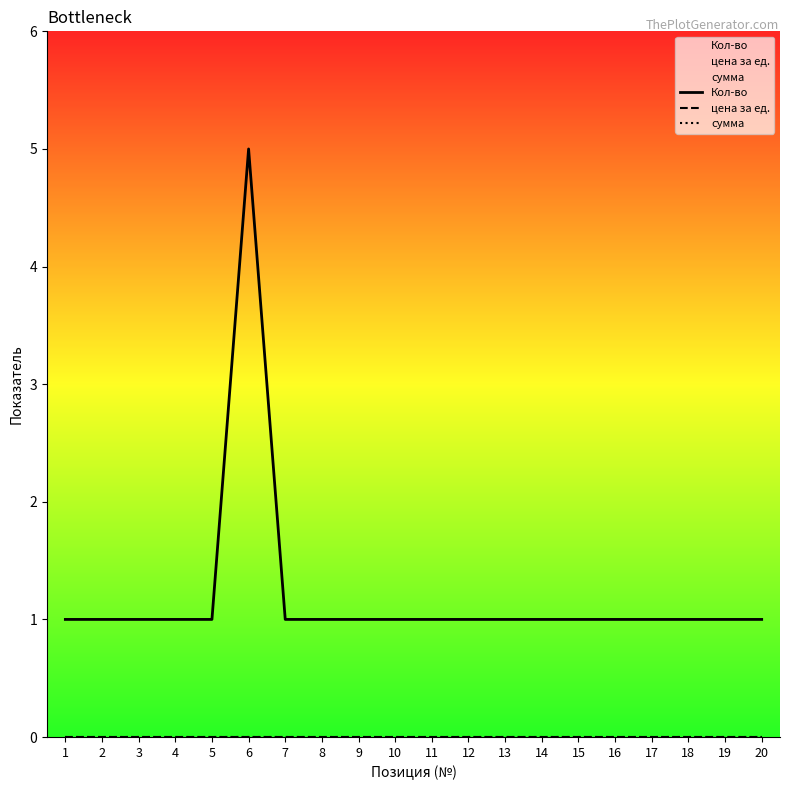

Reading left to right, extract all data points from this chart.

Кол-во: 1=1	2=1	3=1	4=1	5=1	6=5	7=1	8=1	9=1	10=1	11=1	12=1	13=1	14=1	15=1	16=1	17=1	18=1	19=1	20=1
цена за ед.: 1=0	2=0	3=0	4=0	5=0	6=0	7=0	8=0	9=0	10=0	11=0	12=0	13=0	14=0	15=0	16=0	17=0	18=0	19=0	20=0
сумма: 1=0	2=0	3=0	4=0	5=0	6=0	7=0	8=0	9=0	10=0	11=0	12=0	13=0	14=0	15=0	16=0	17=0	18=0	19=0	20=0